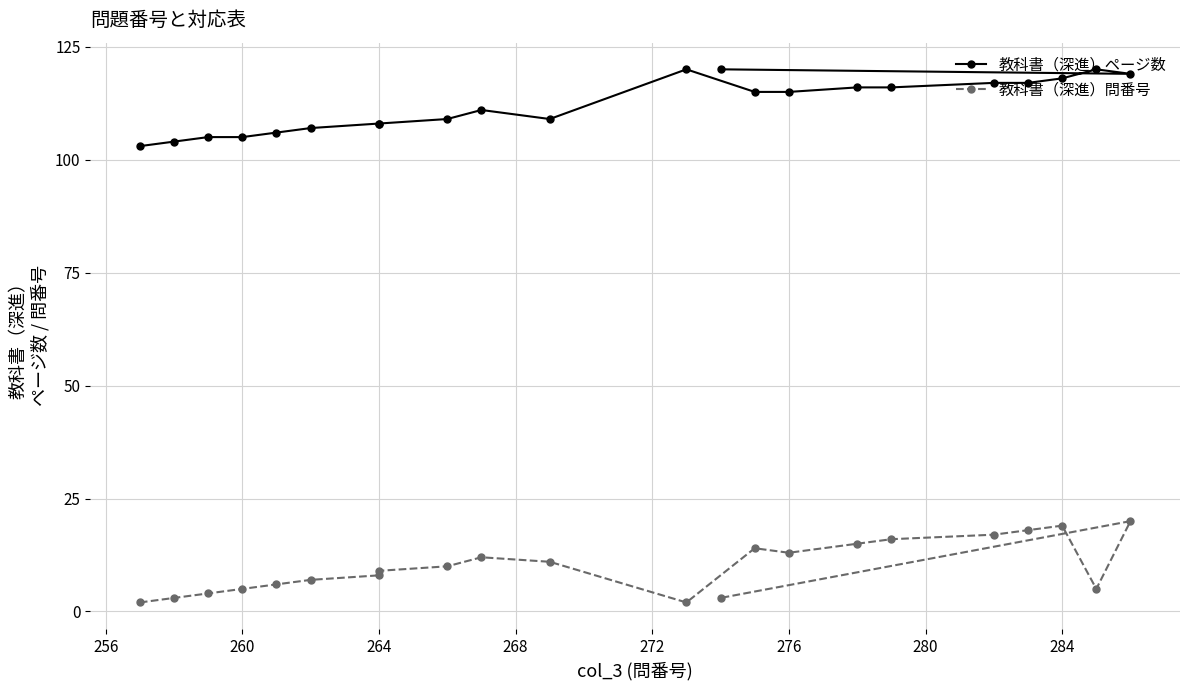

True or false: 教科書（深進）問番号 and 教科書（深進）ページ数 intersect in this chart.

False